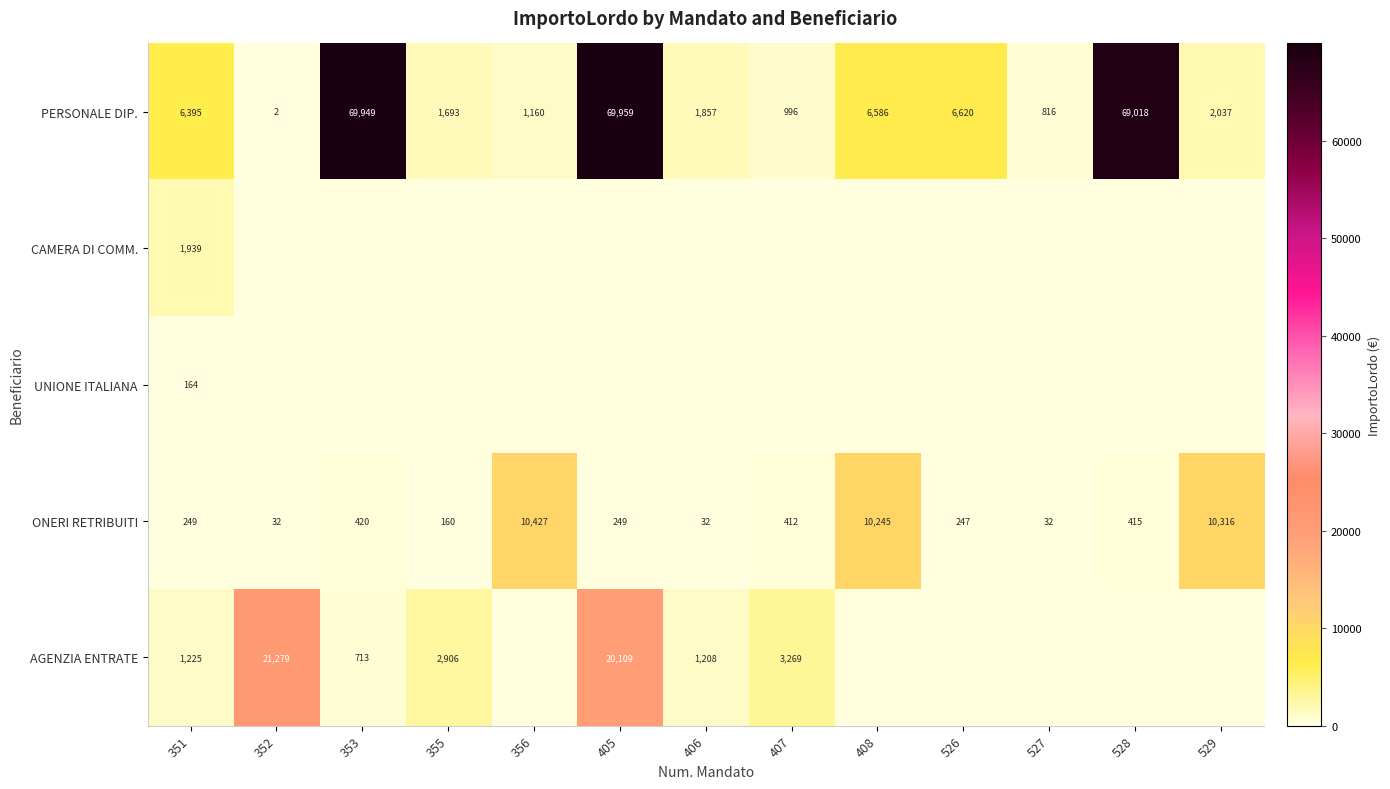

How many values in the ONERI RETRIBUITI series are below 249?

5